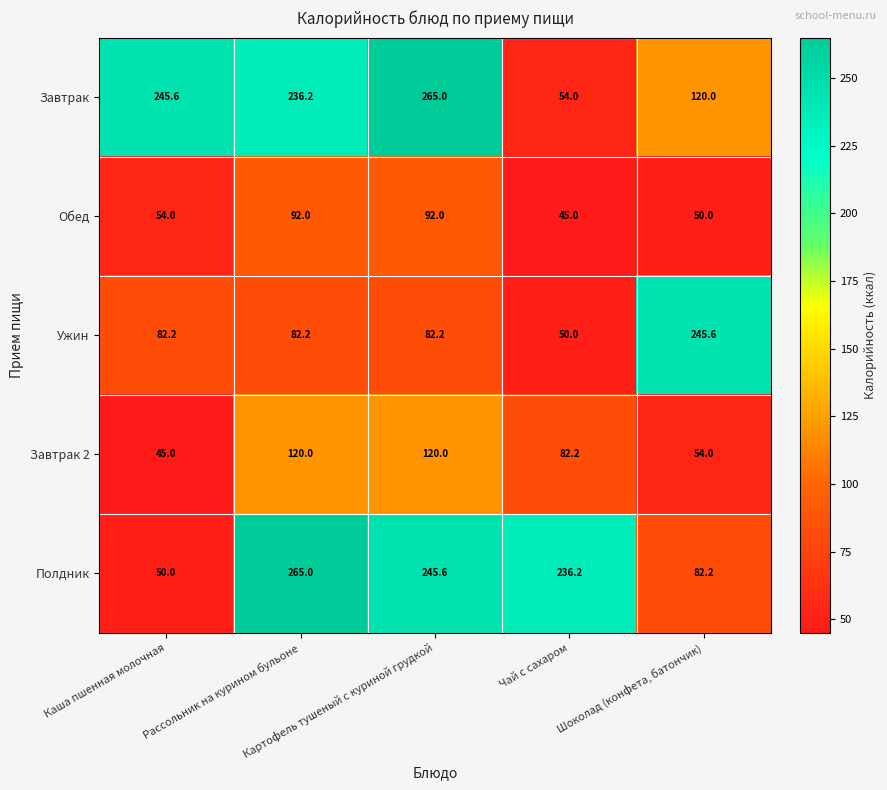

Between Рассольник на курином бульоне and Чай с сахаром, which series saw the biggest shift?

Завтрак